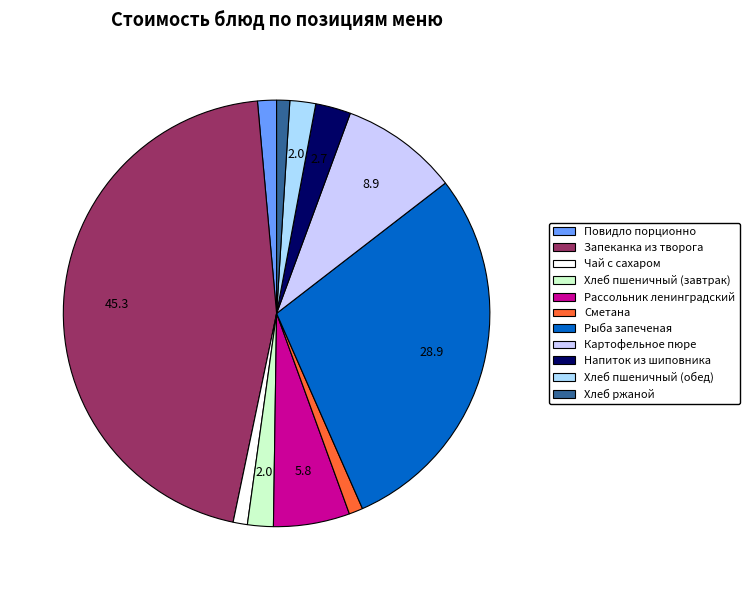

Count the number of slices in the pie.

11